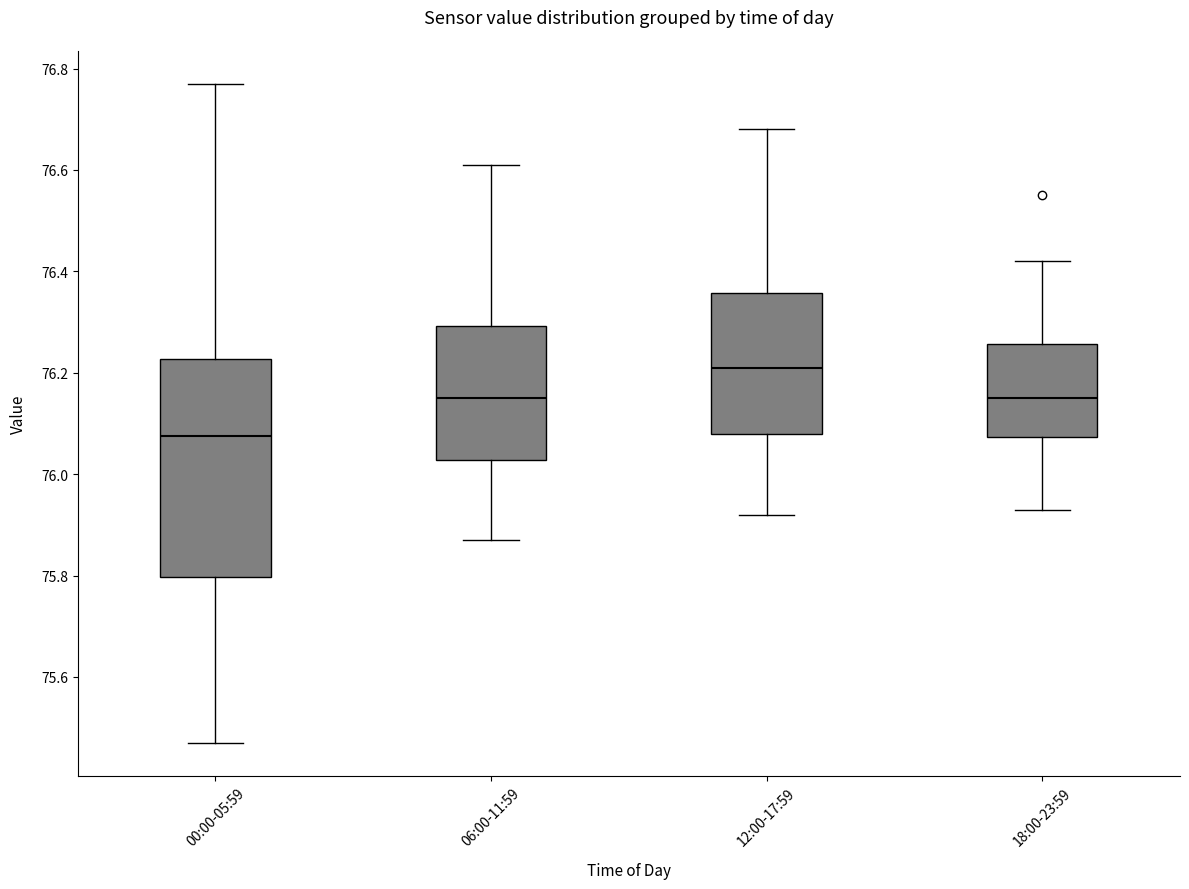

Comparing the boxes themselves (not the whiskers), which one is the tallest?

00:00-05:59